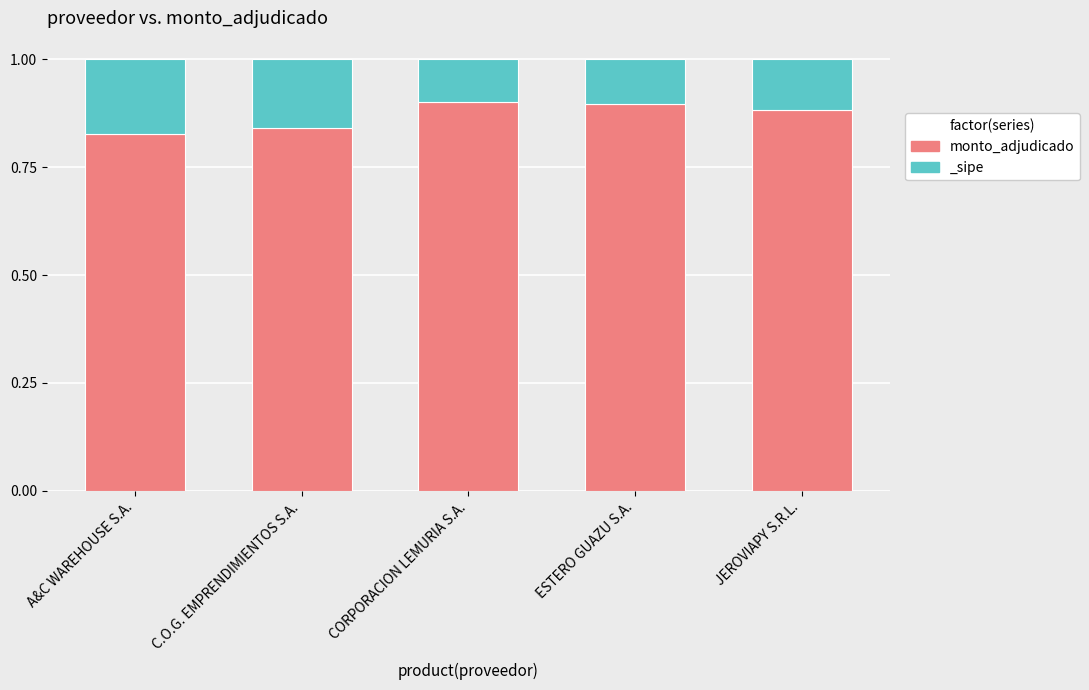

List the labels in order of value, largest first.

CORPORACION LEMURIA S.A., ESTERO GUAZU S.A., JEROVIAPY S.R.L., C.O.G. EMPRENDIMIENTOS S.A., A&C WAREHOUSE S.A.